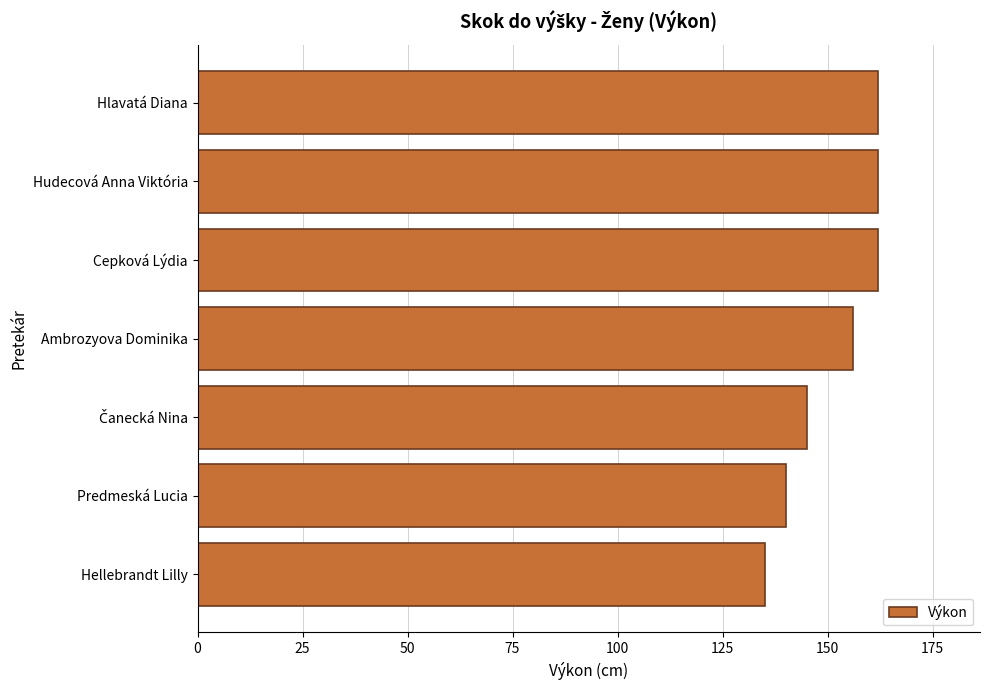

What is the average value?

152